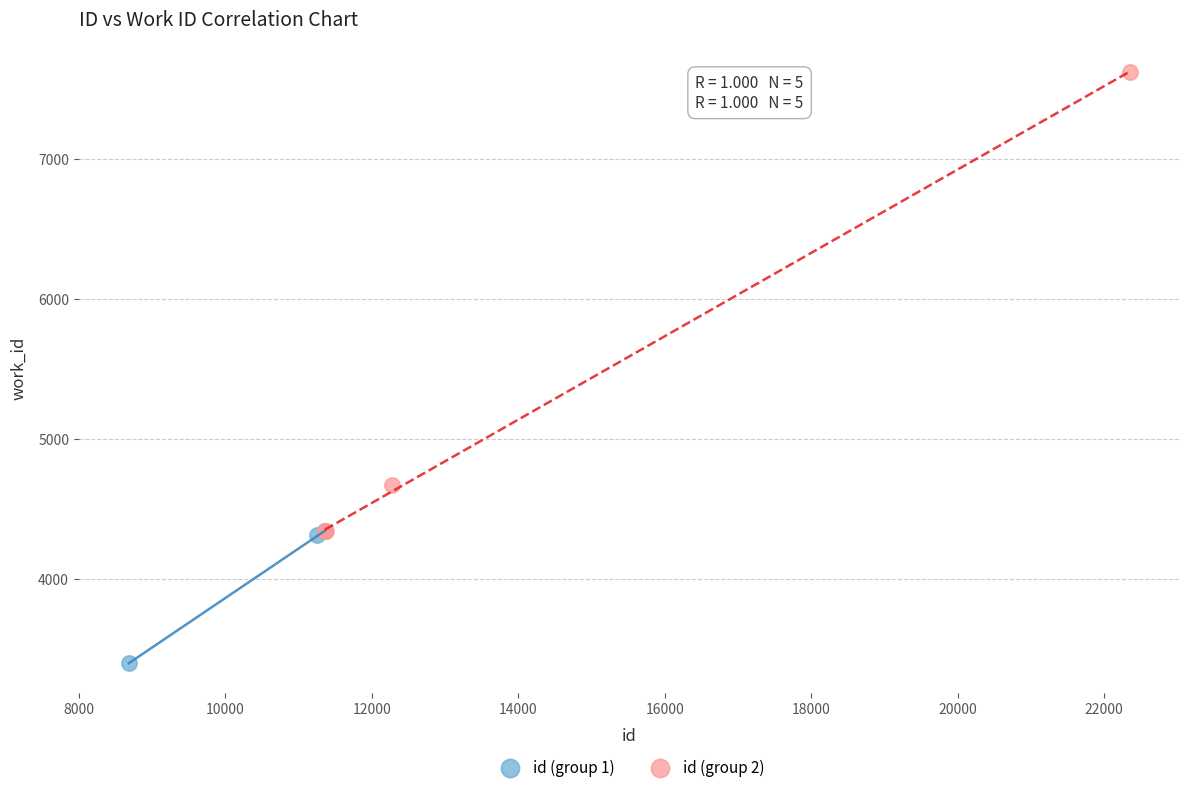

Which series has the largest Y range (max minus min)?

id (group 2)